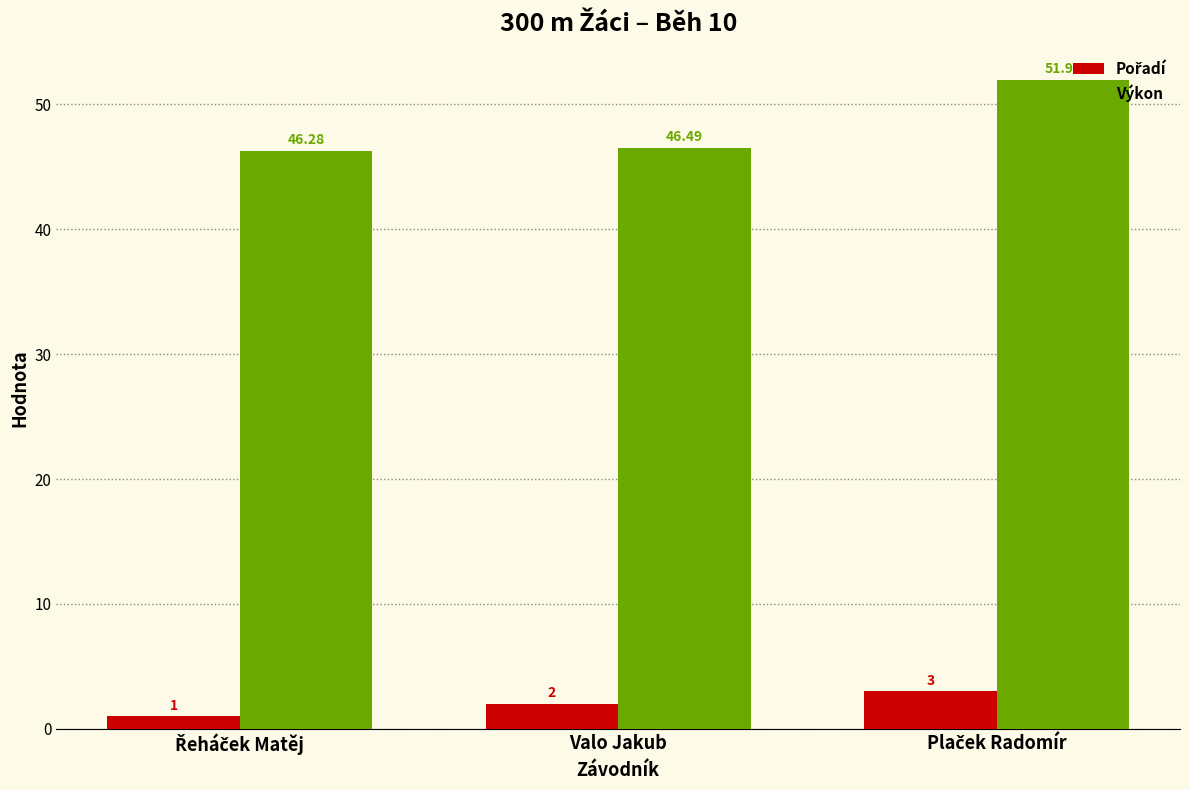

Which series has the largest range (max minus min)?

Výkon